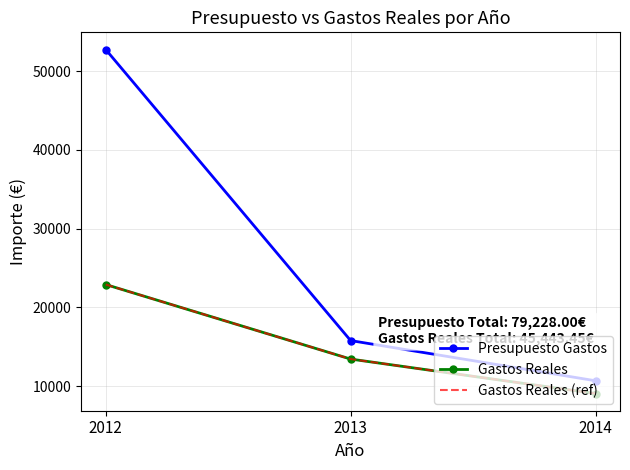

What is the total value across all series at 2012?

98548.5